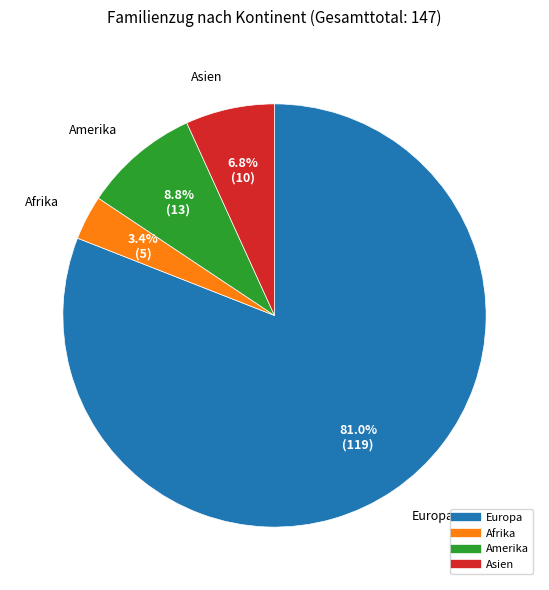

How many segments does this pie chart have?

4